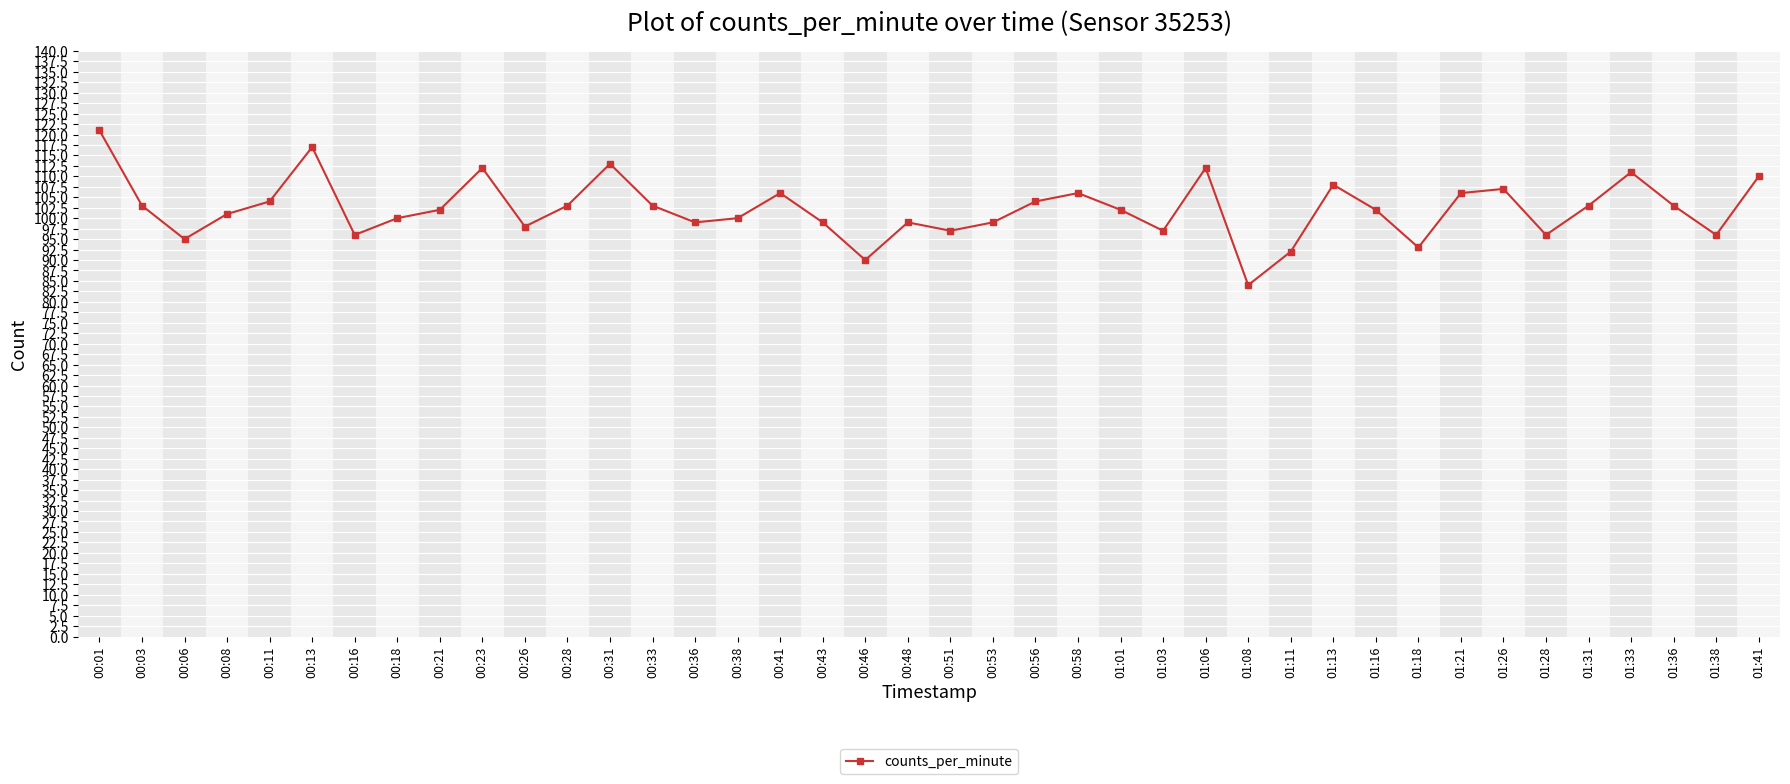

What is the ratio of the value at 00:36 to the value at 01:18?

1.1